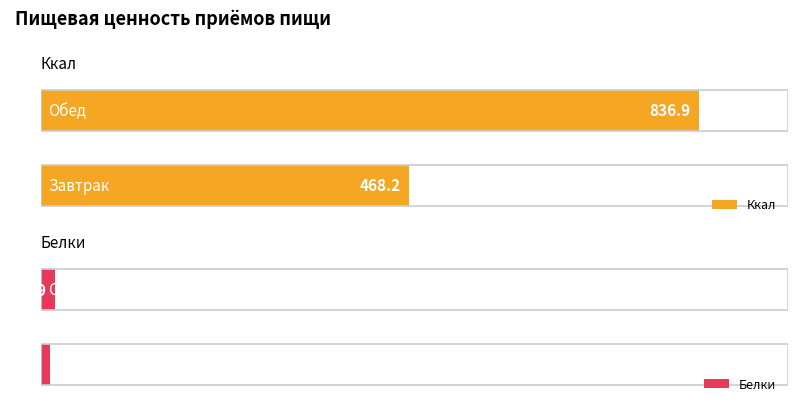

The Белки series shows 17.9 at Обед. True or false?

True